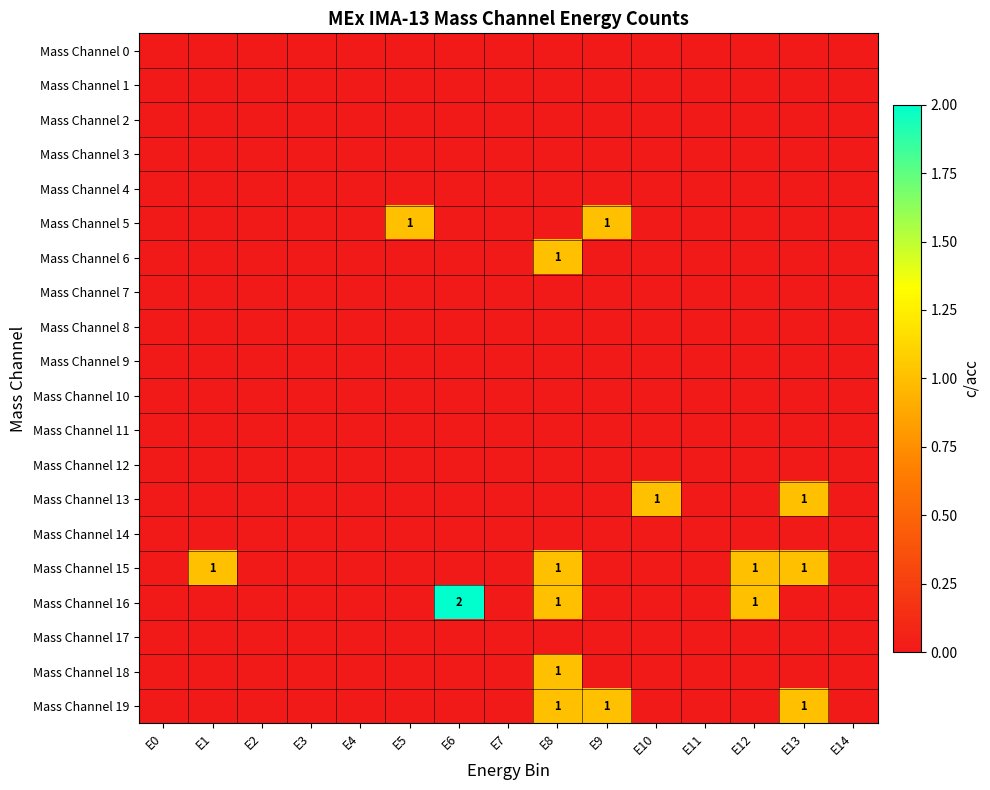

Which series has the largest range (max minus min)?

Mass Channel 16